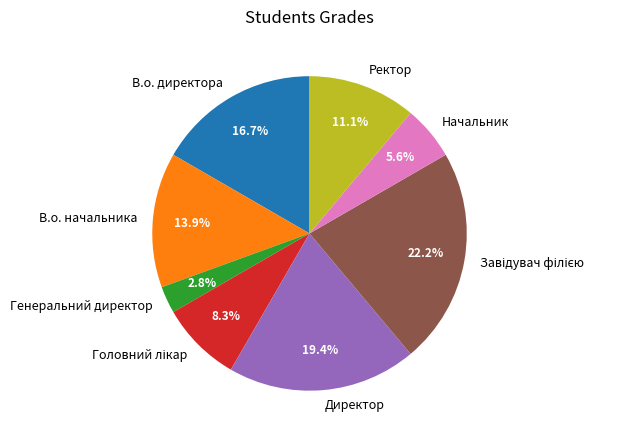

Between Генеральний директор and Директор, which is larger?

Директор